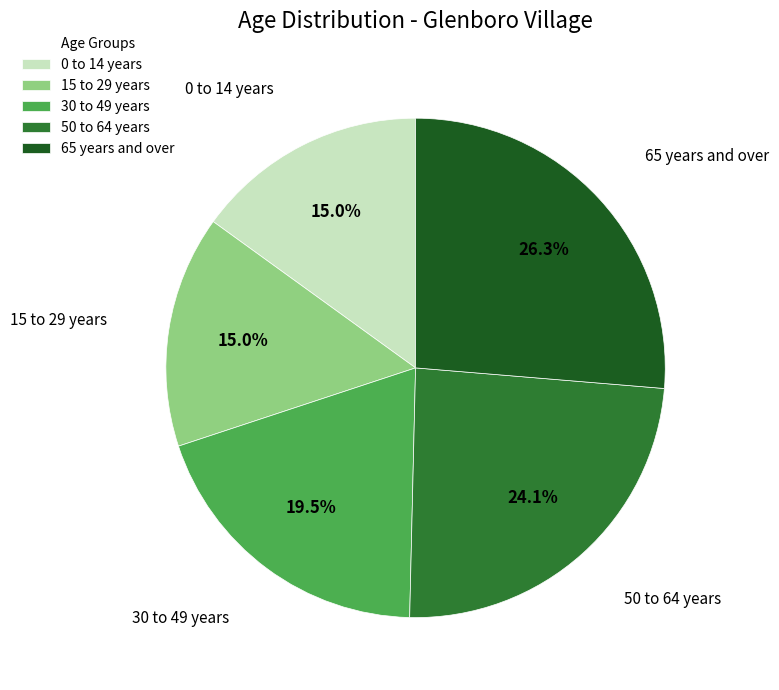

How many slices are in this pie chart?

5